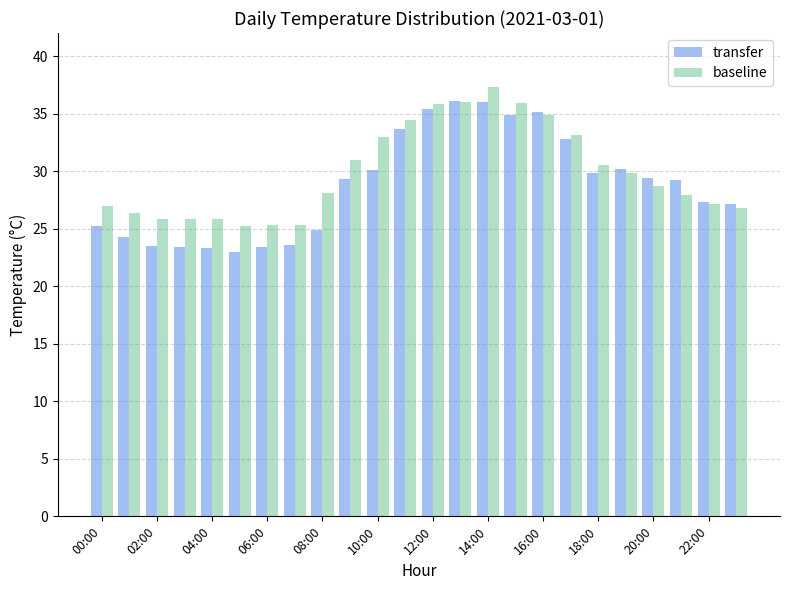

What is the difference between the maximum and minimum values in the transfer series?

13.1